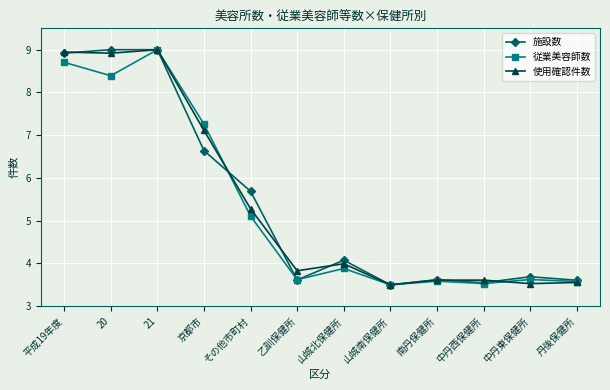

How many categories are shown in the chart?

12